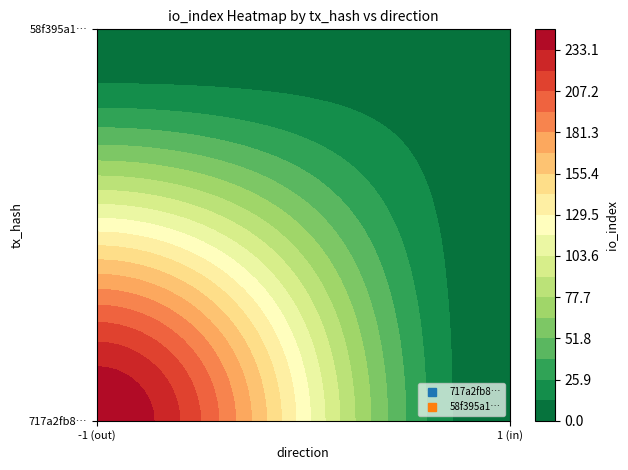

What is the difference between the maximum and minimum values in the 58f395a16db7eac3de390f994ff89c278584982 series?

6